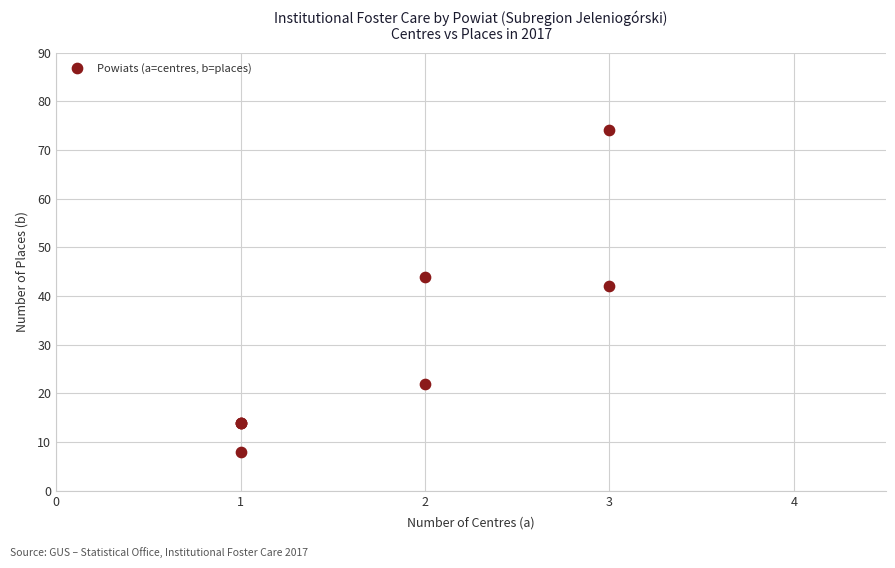

What Y value in the scatter plot is closest to 41?

42